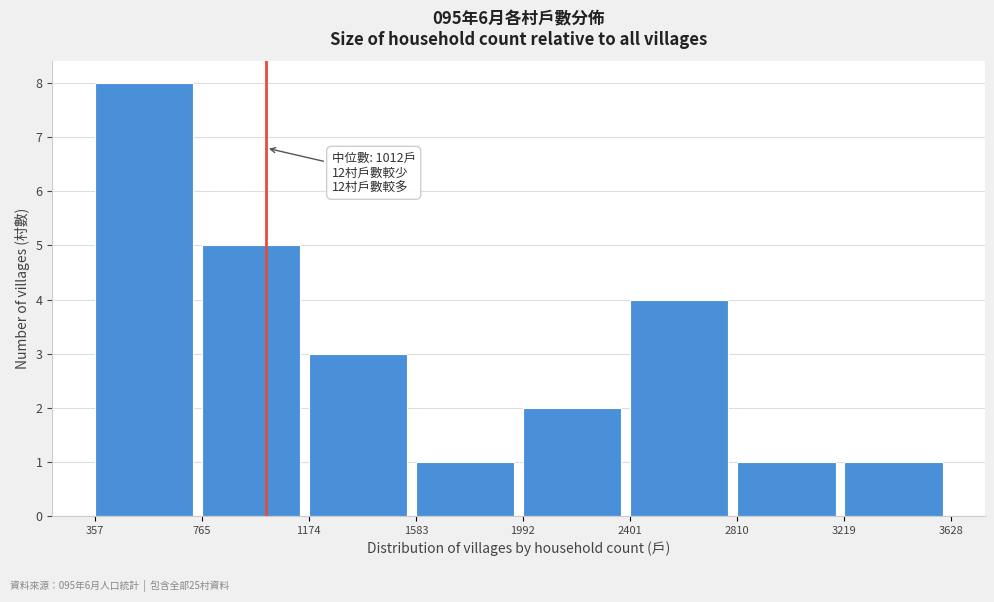

Which range on the x-axis has the tallest bar?

357 to 765